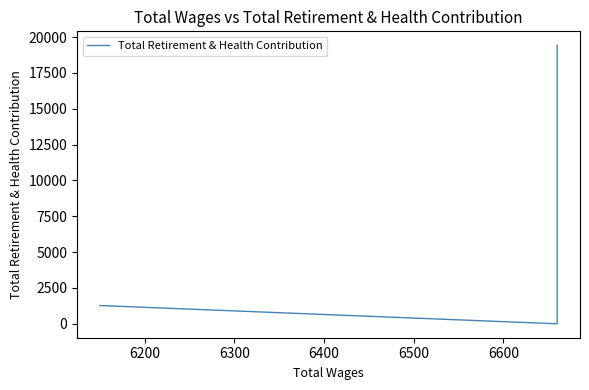

How many categories are shown in the chart?

5